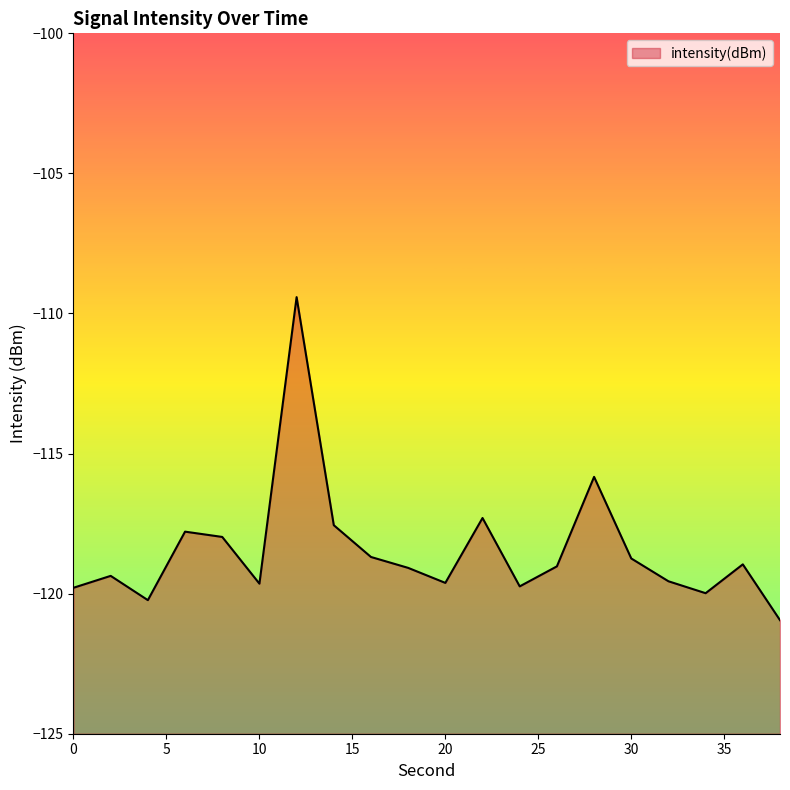

Count the number of categories in the chart.

20